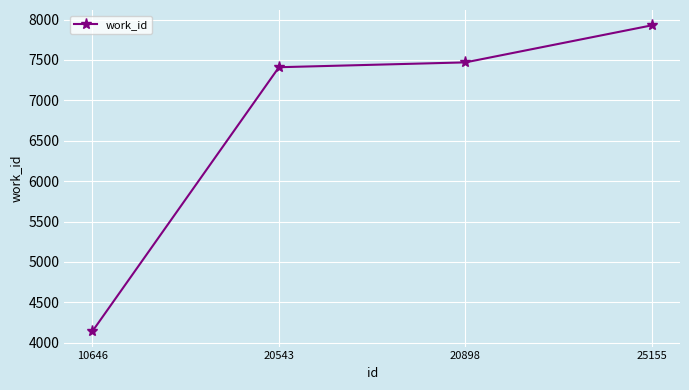

True or false: there are more than 0 points higher than both neighbors.

False